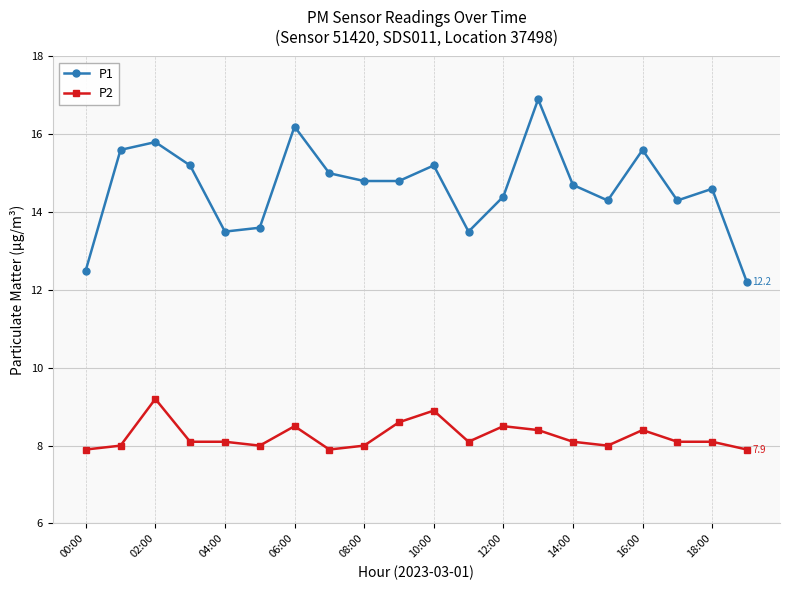

Which series has the largest range (max minus min)?

P1